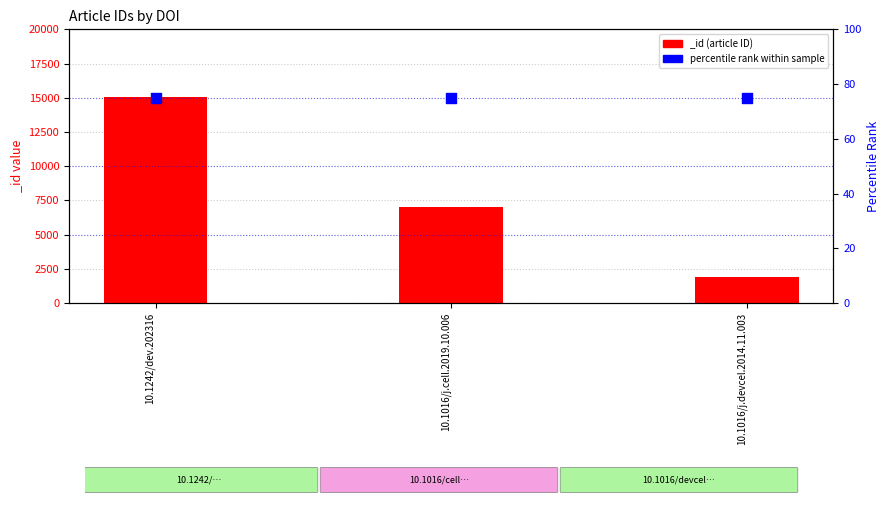

Approximately how many times larger is the value at 10.1016/j.devcel.2014.11.003 compared to 10.1242/dev.202316?

0.1